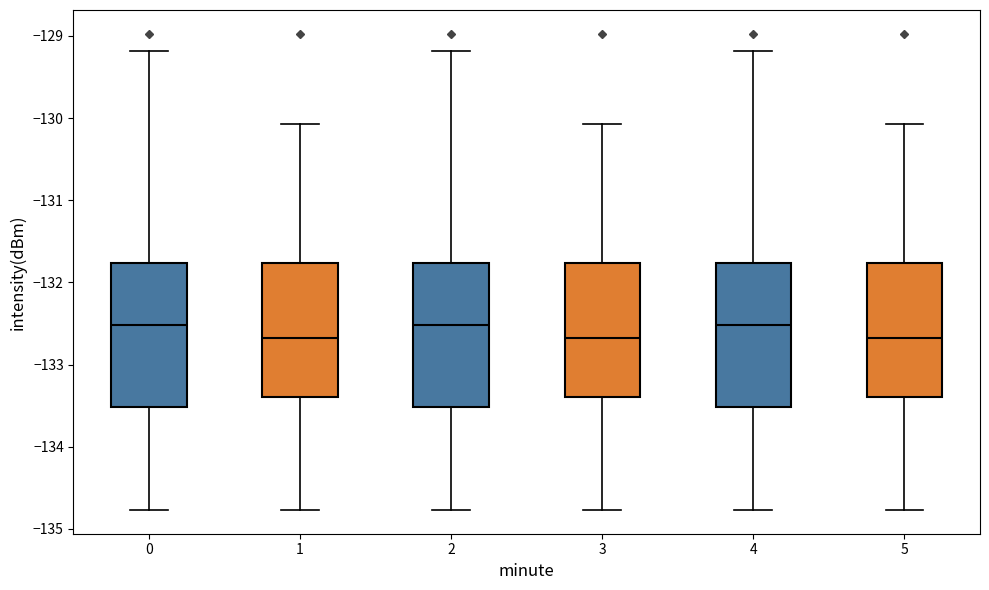

Where is the upper edge of the box at x = 3 on the y-axis? The values are not printed on the chart, so give them approximately, as read against the axis.

-131.8